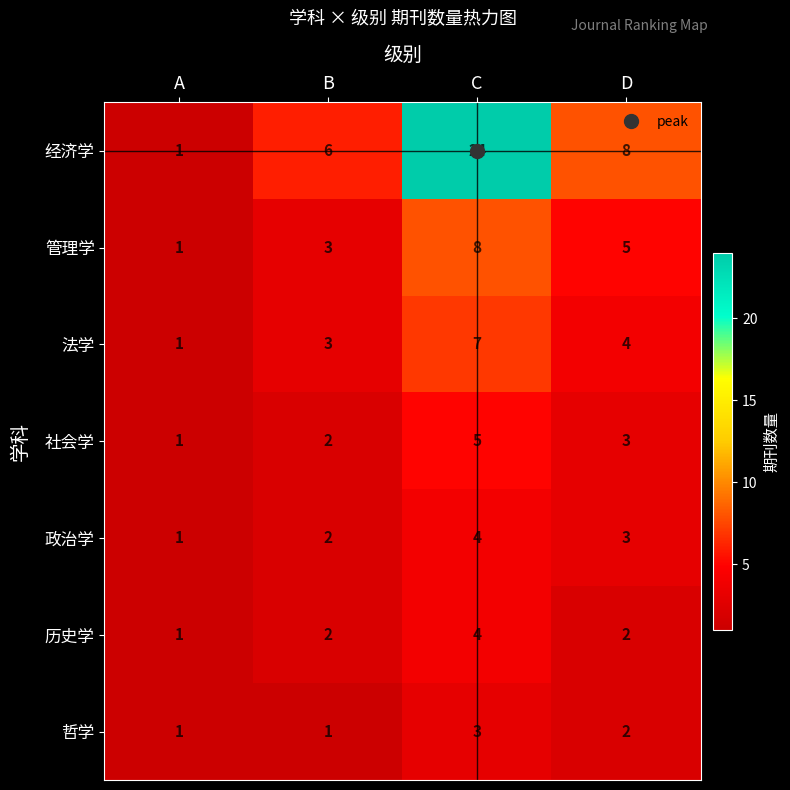

The value of 法学 at C is 3. True or false?

False